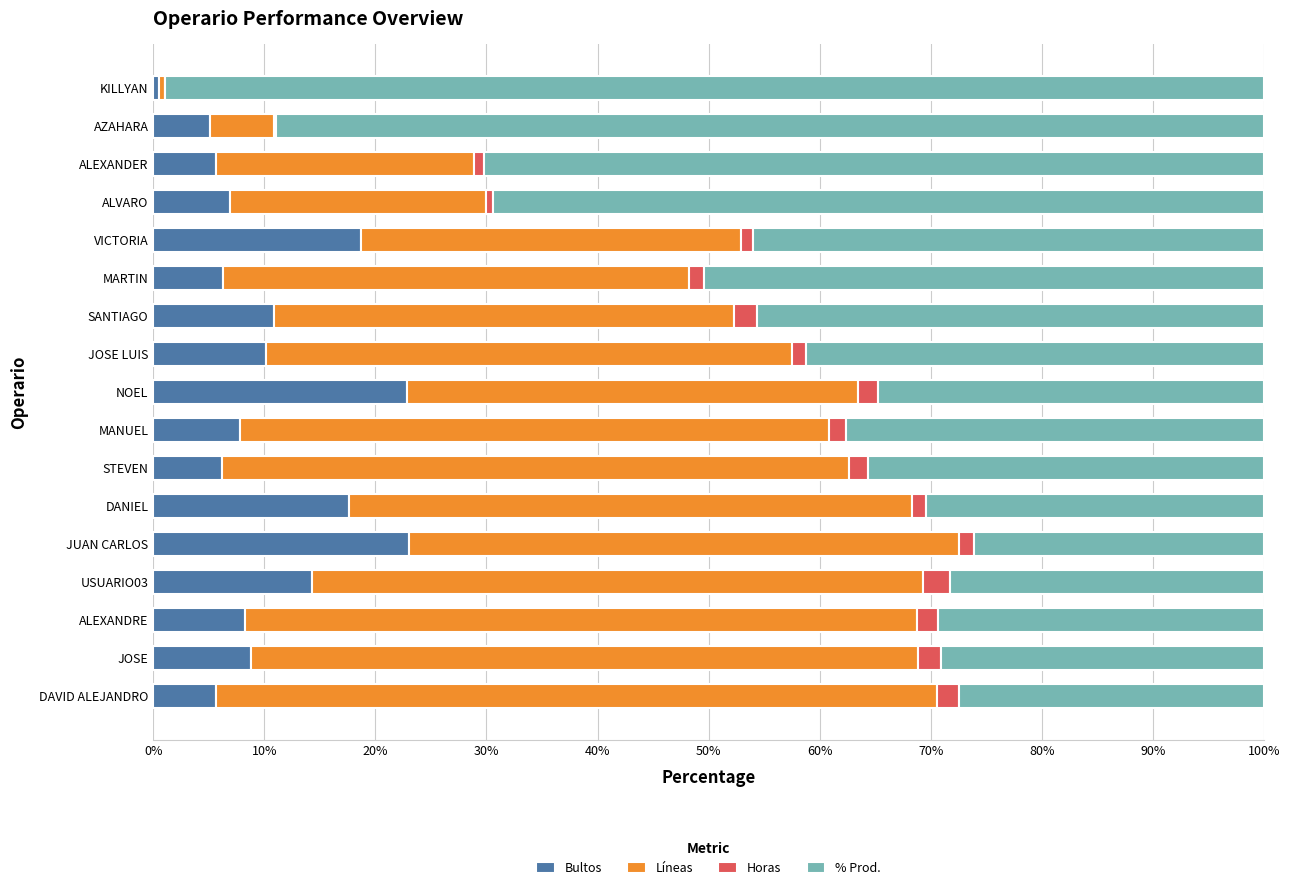

What is the highest value of the Bultos series?

23.1